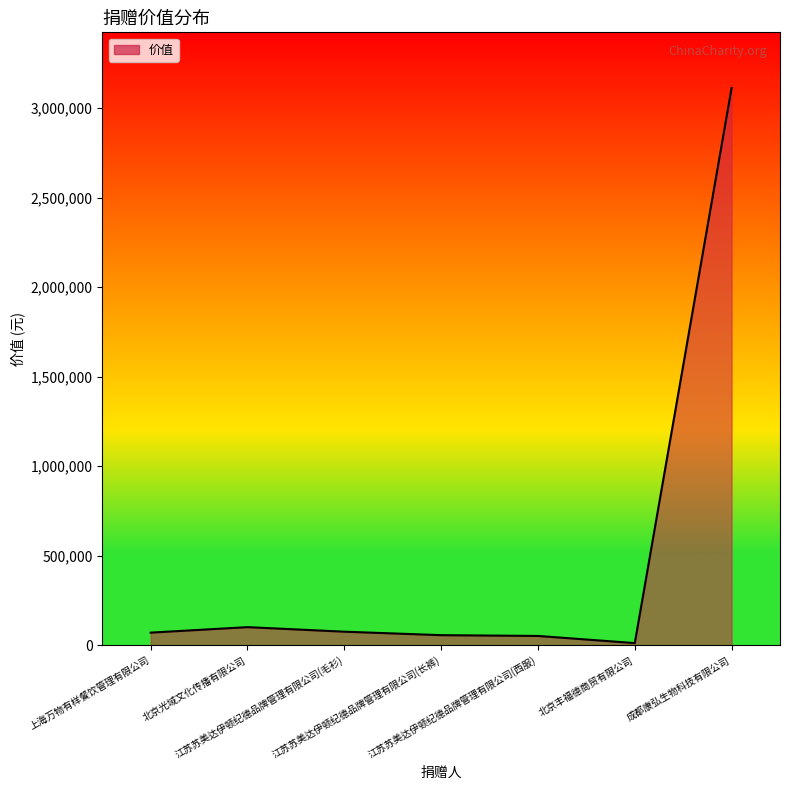

What is the difference between the maximum and second lowest values?

3058316.6